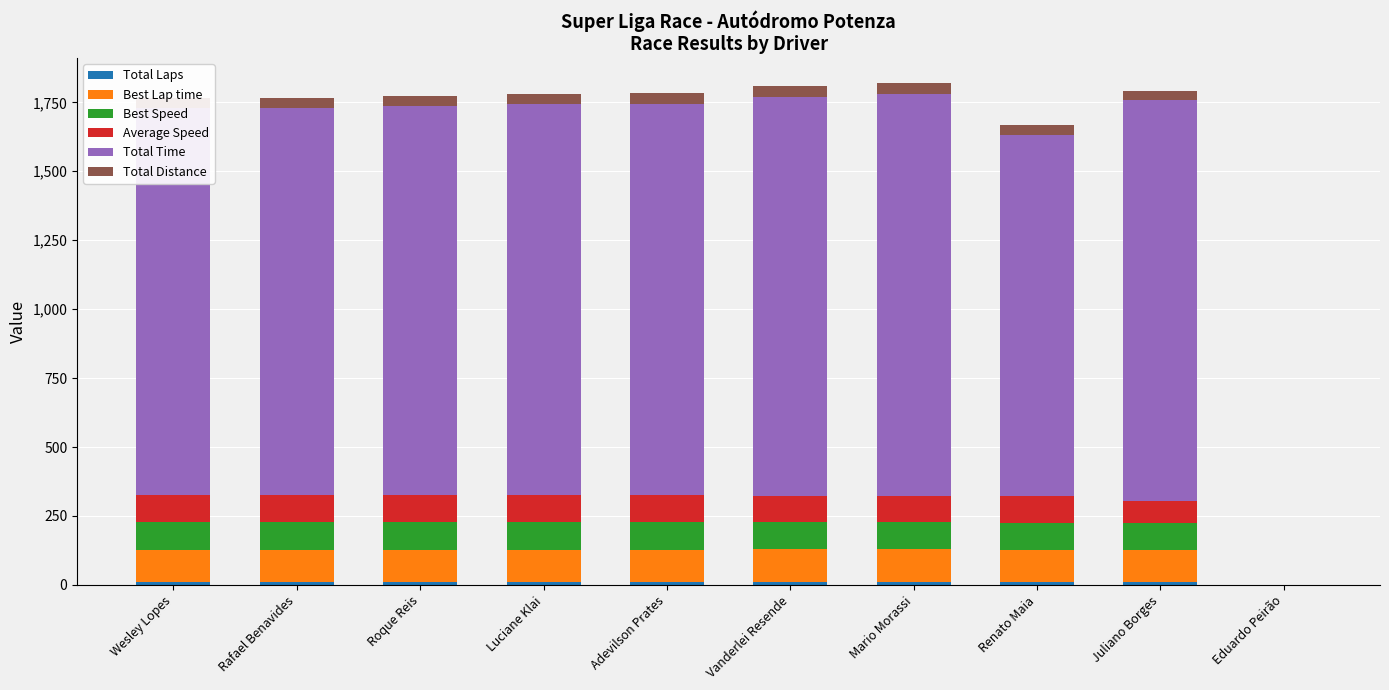

What is the average value of the Total Distance series?

33.6